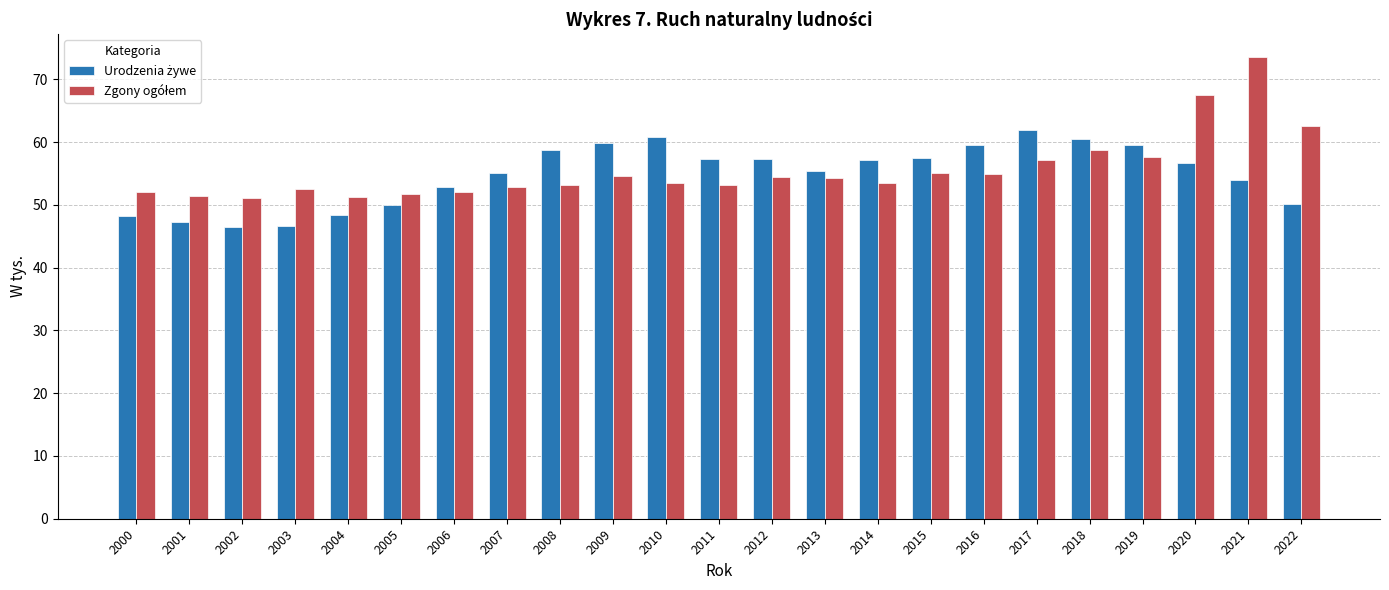

How many groups of bars are there?

23